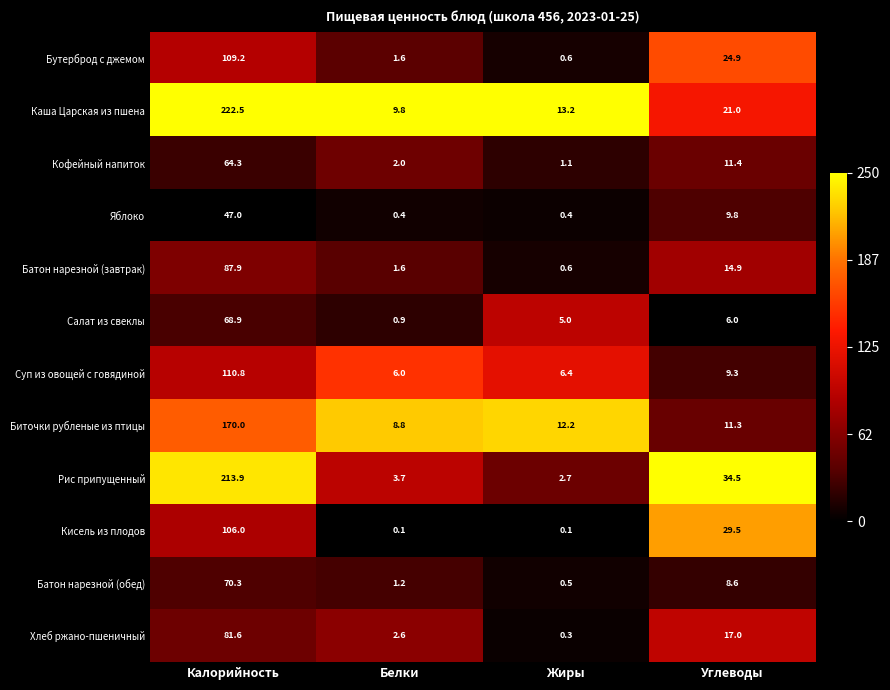

Where does the Биточки рубленые из птицы series first go above 12?

Калорийность